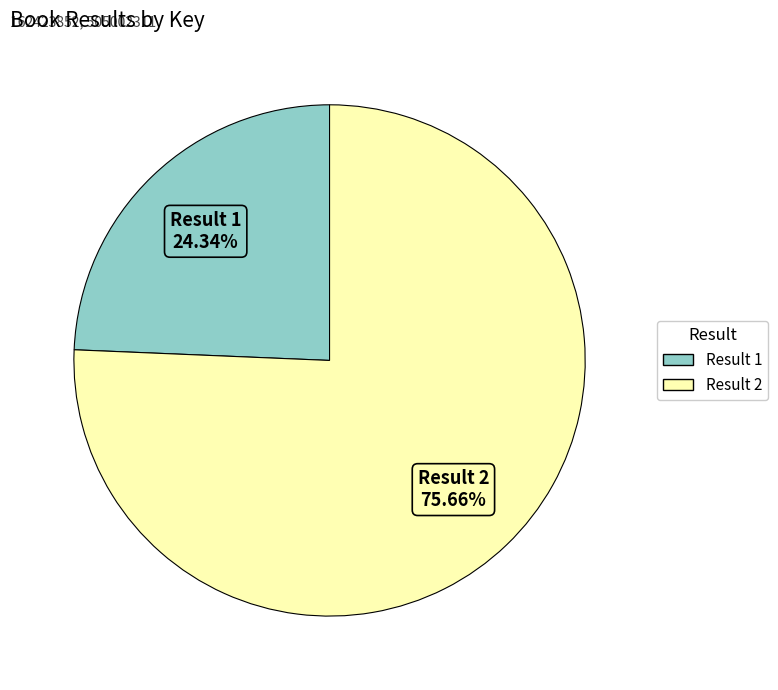

Does any single category account for the majority?

Yes